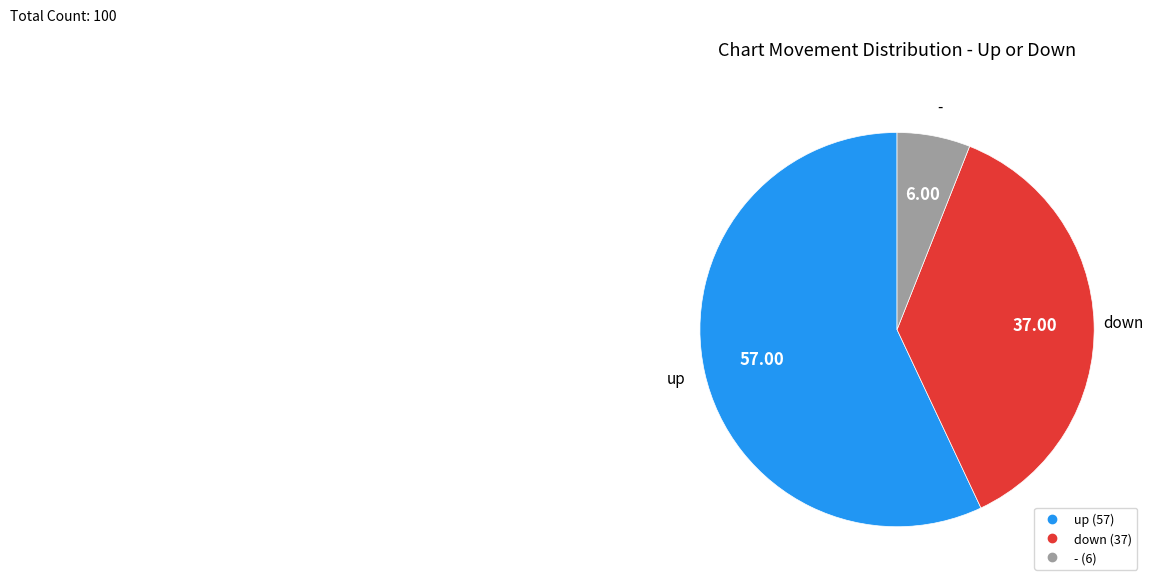

Does - represent more than half of the total?

No